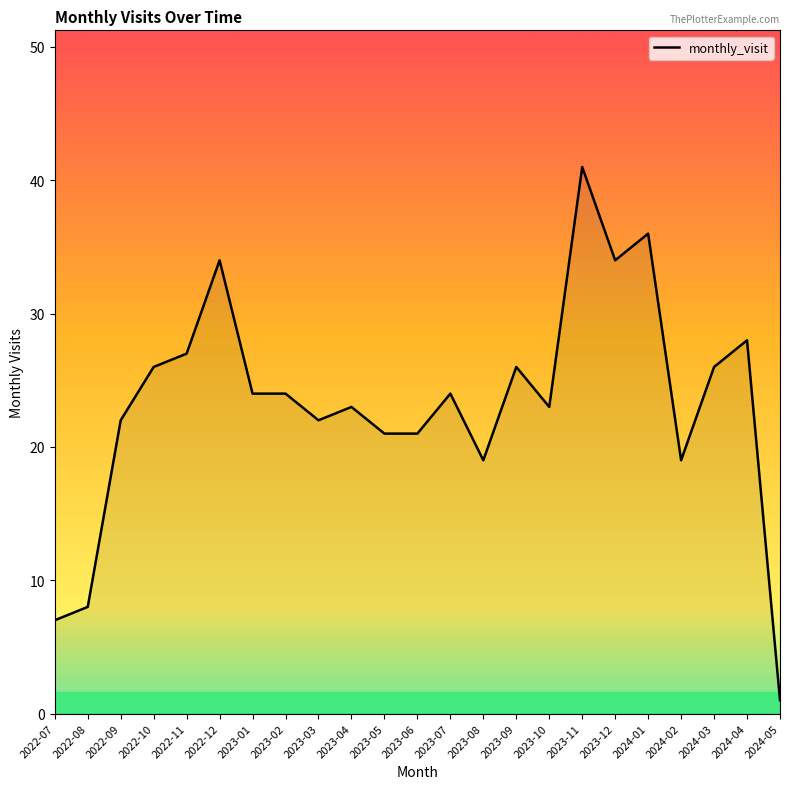

The chart shows a value of 19 at 2024-02. True or false?

True